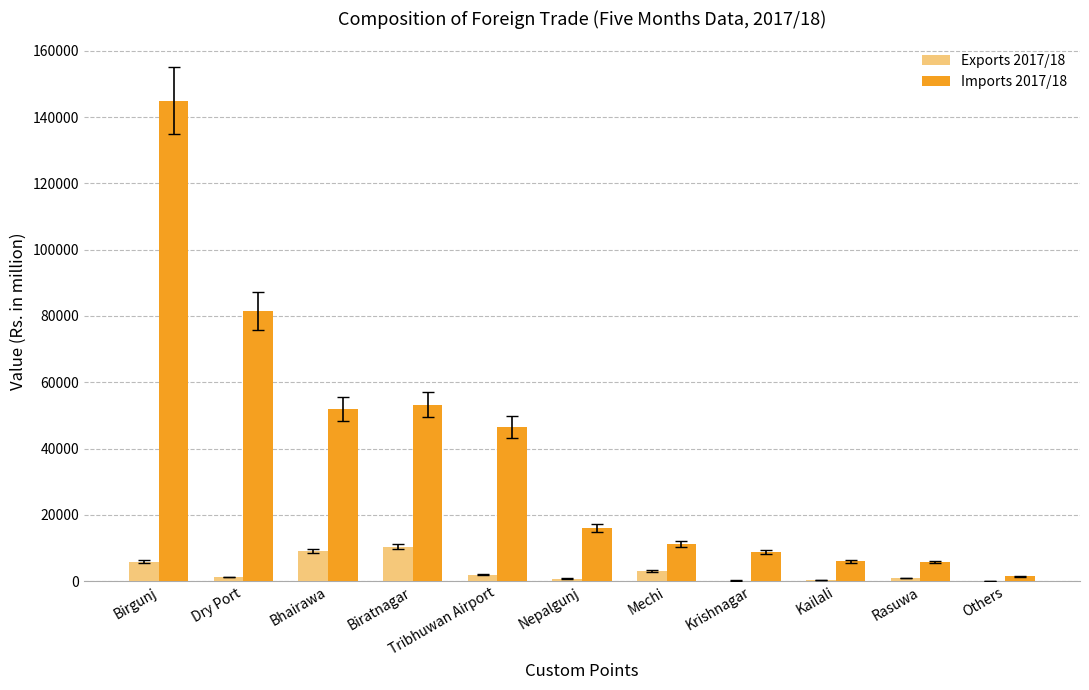

Which series has the largest total across all categories?

Imports 2017/18